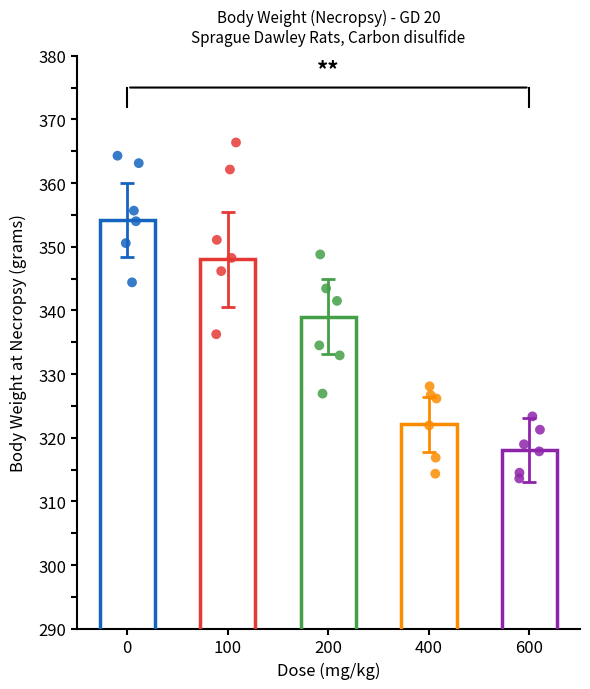

At how many categories does at least one series exceed 130?

5